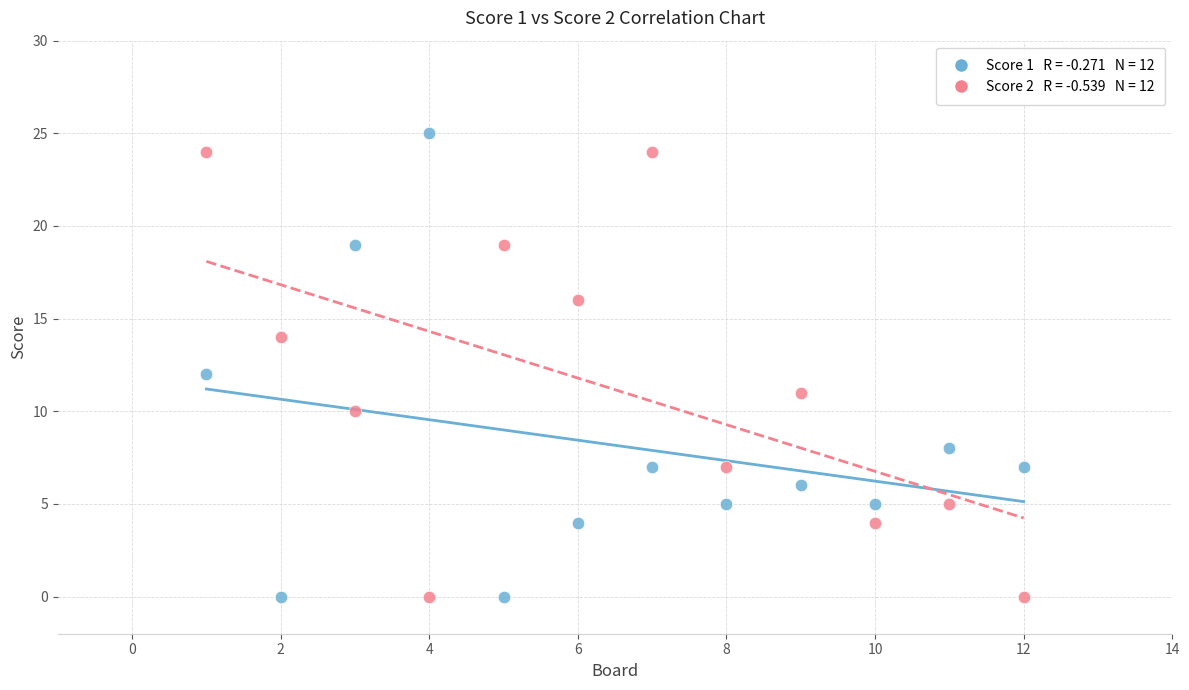

Across all data points, what is the range of Y values (max minus min)?

25